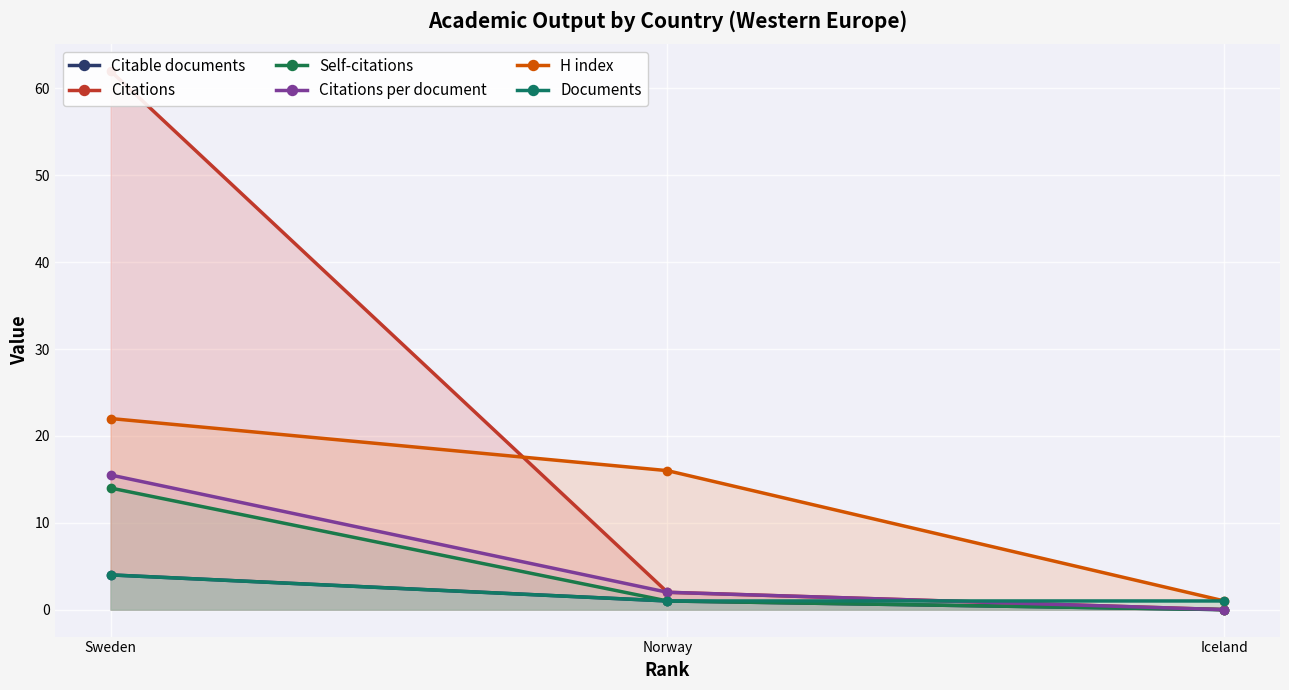

What is the label of the 2nd point from the left?

Norway